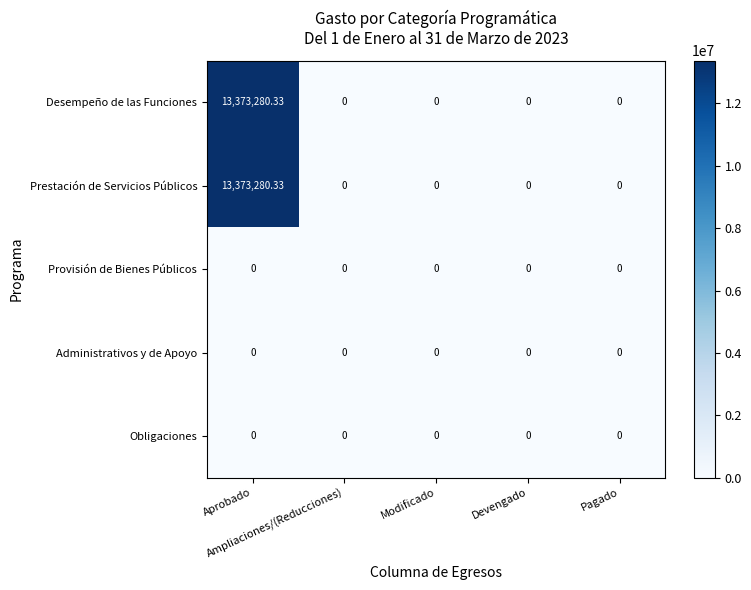

Which category has the lowest value across all series?

Ampliaciones/(Reducciones)